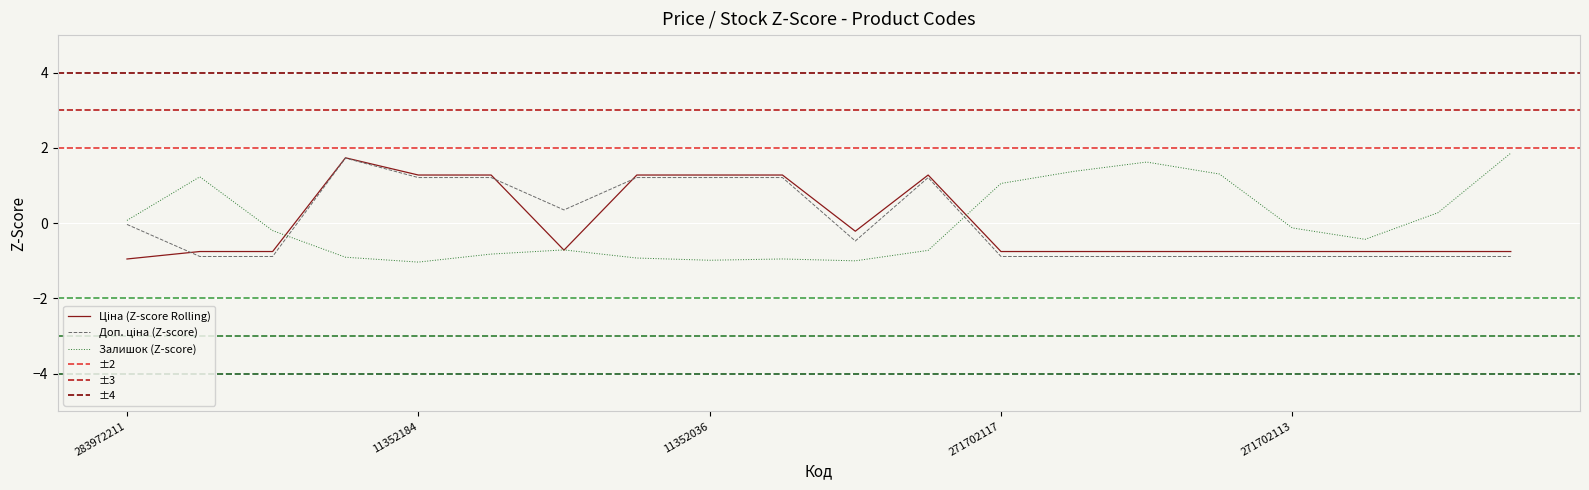

The Ціна series shows -0.8 at 271702110. True or false?

True